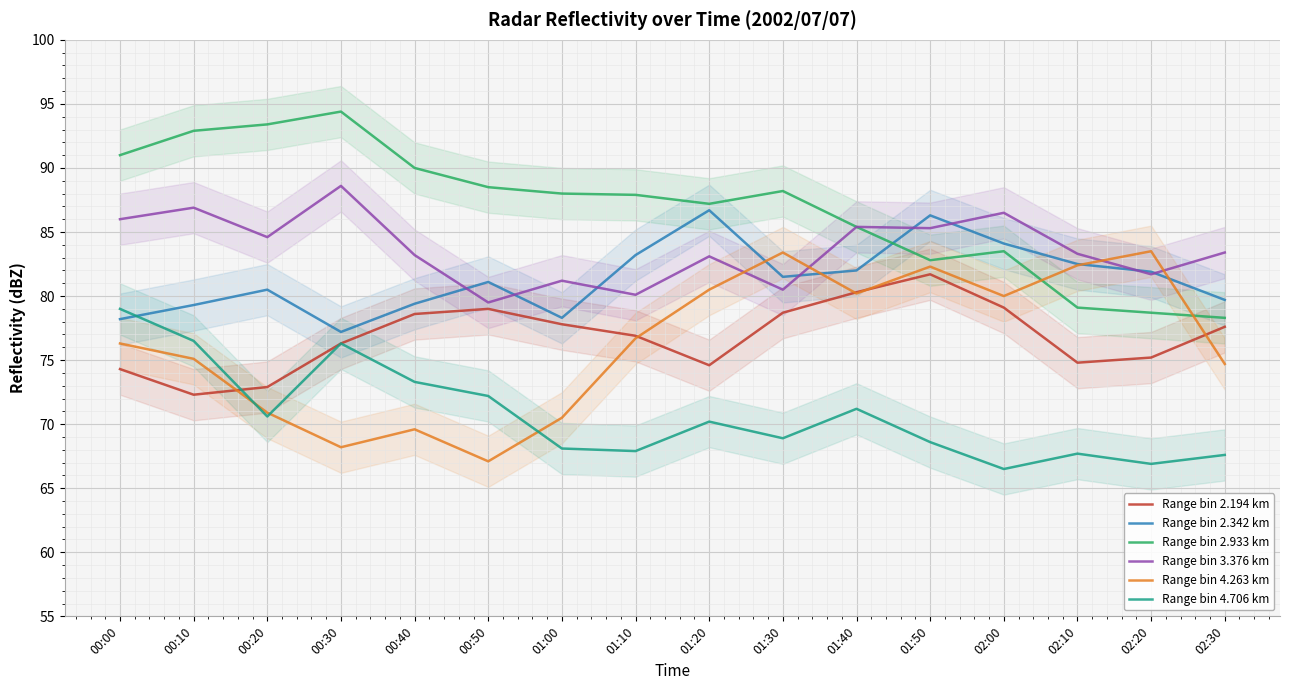

Which series has the widest spread of values?

Range bin 4.263 km